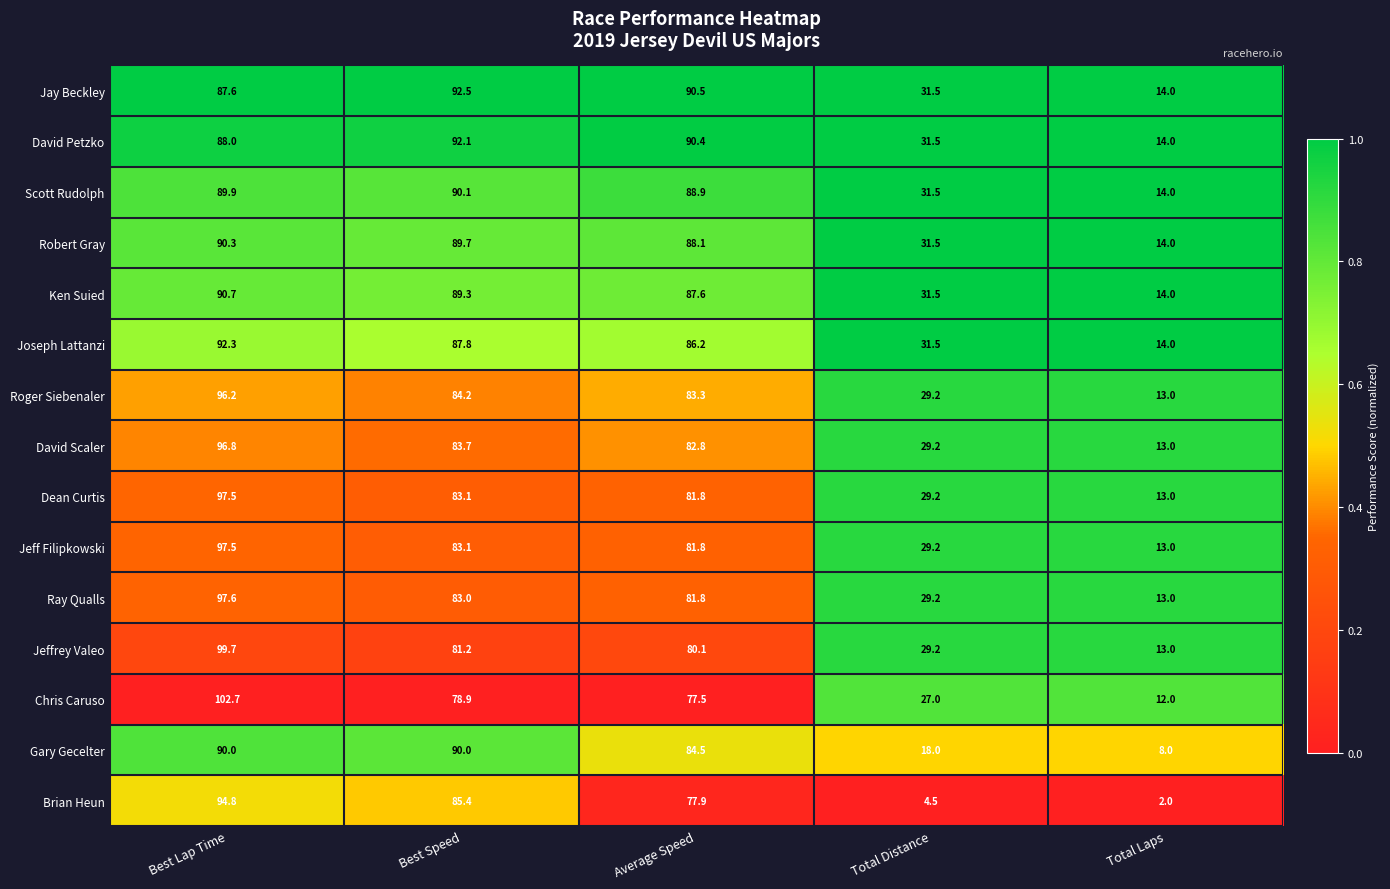

What is the difference between the maximum and minimum values in the David Petzko series?

78.1